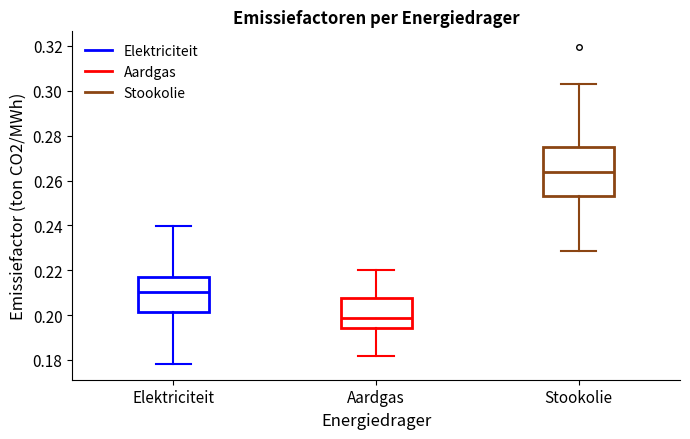

Reading left to right, read every box against the y-axis: the position of its median line, the range the box covers, and the ends of its whiskers. The values are not printed on the chart, so give them approximately, as read against the axis.

Elektriciteit: median 0.210, box 0.202 to 0.218, whiskers 0.178 to 0.240
Aardgas: median 0.198, box 0.194 to 0.208, whiskers 0.182 to 0.220
Stookolie: median 0.264, box 0.254 to 0.274, whiskers 0.228 to 0.302